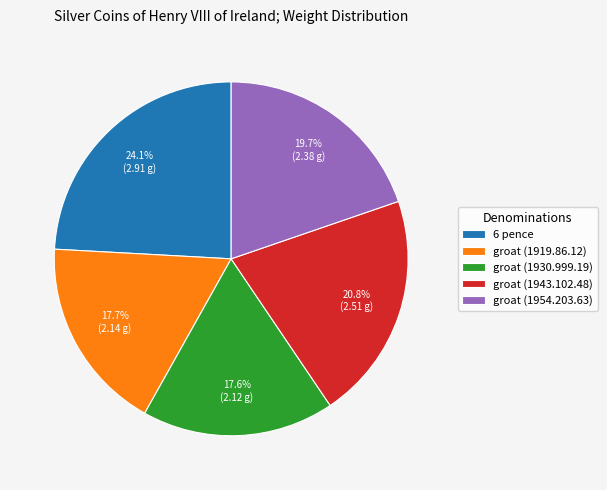

What portion of the pie excludes groat (1930.999.19)?

82.4%